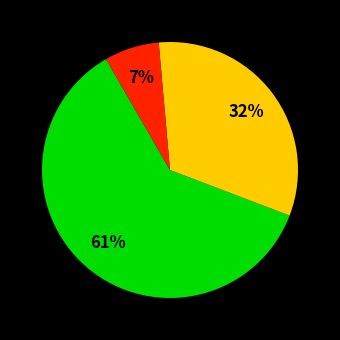

Is there any slice that represents more than half of the pie?

Yes